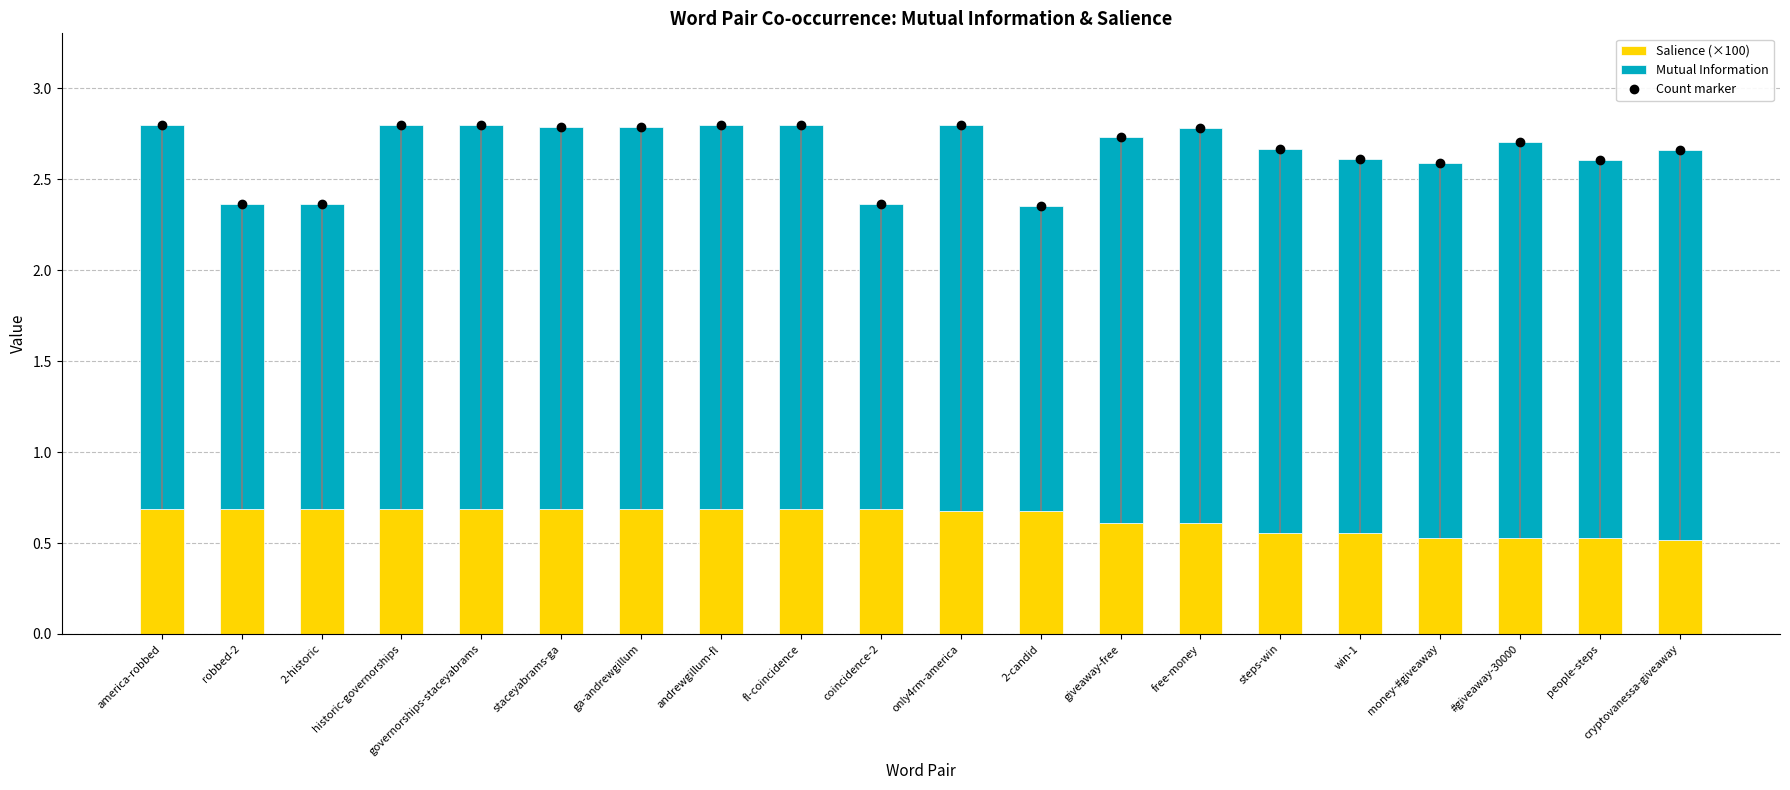

Where is Mutual Information nearest to the value 1?

2-historic